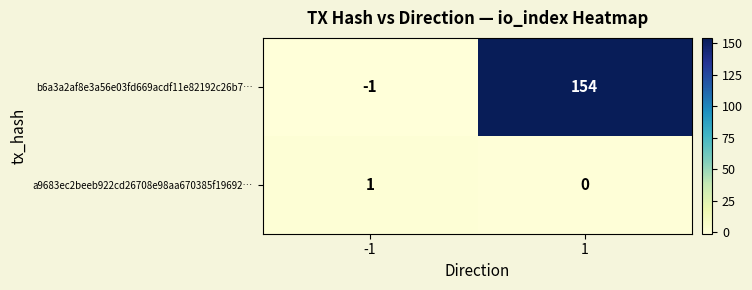

What is the total value across all series at 1?

154